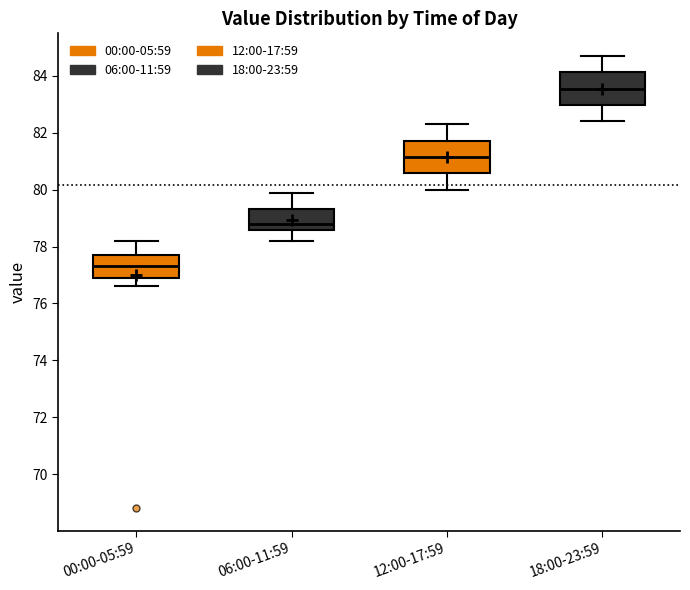

Where does the lower whisker of the box for 06:00-11:59 end on the y-axis? The values are not printed on the chart, so give them approximately, as read against the axis.

78.2